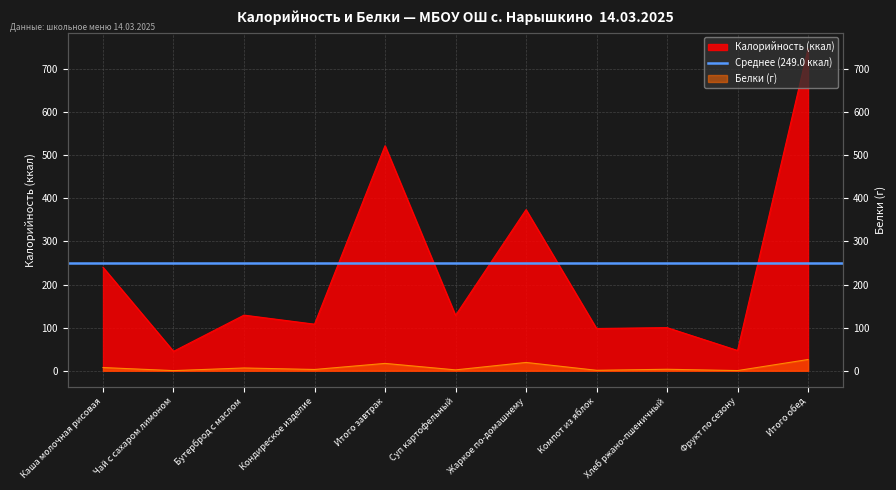

What is the maximum value for Калорийность?

747.0